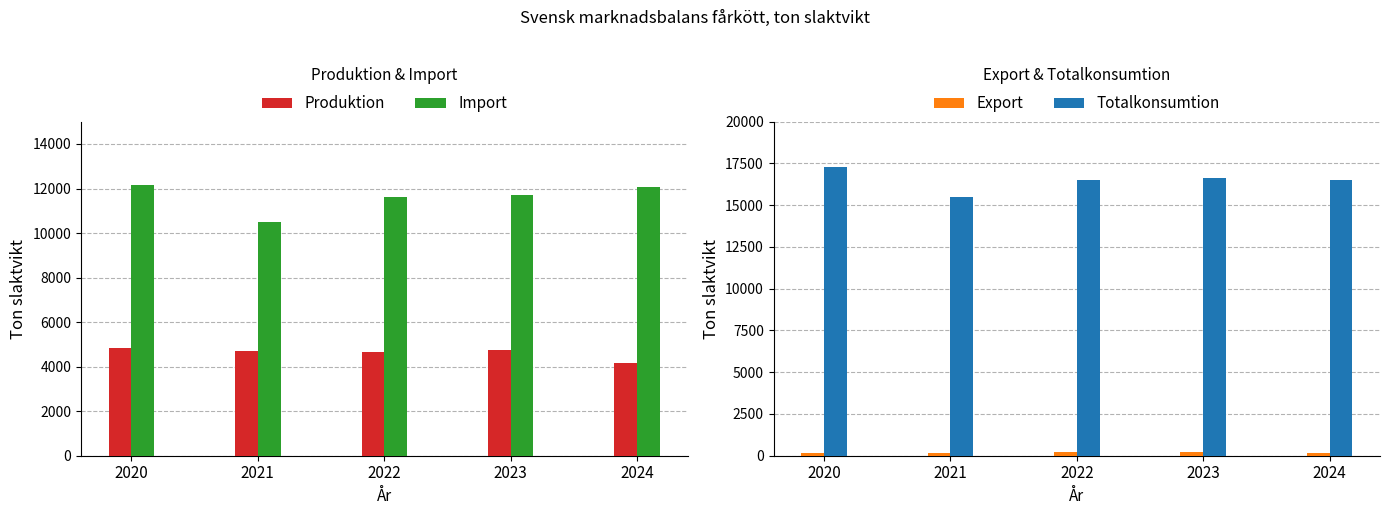

List the series in order of their overall mean, lowest first.

Export, Produktion, Import, Totalkonsumtion